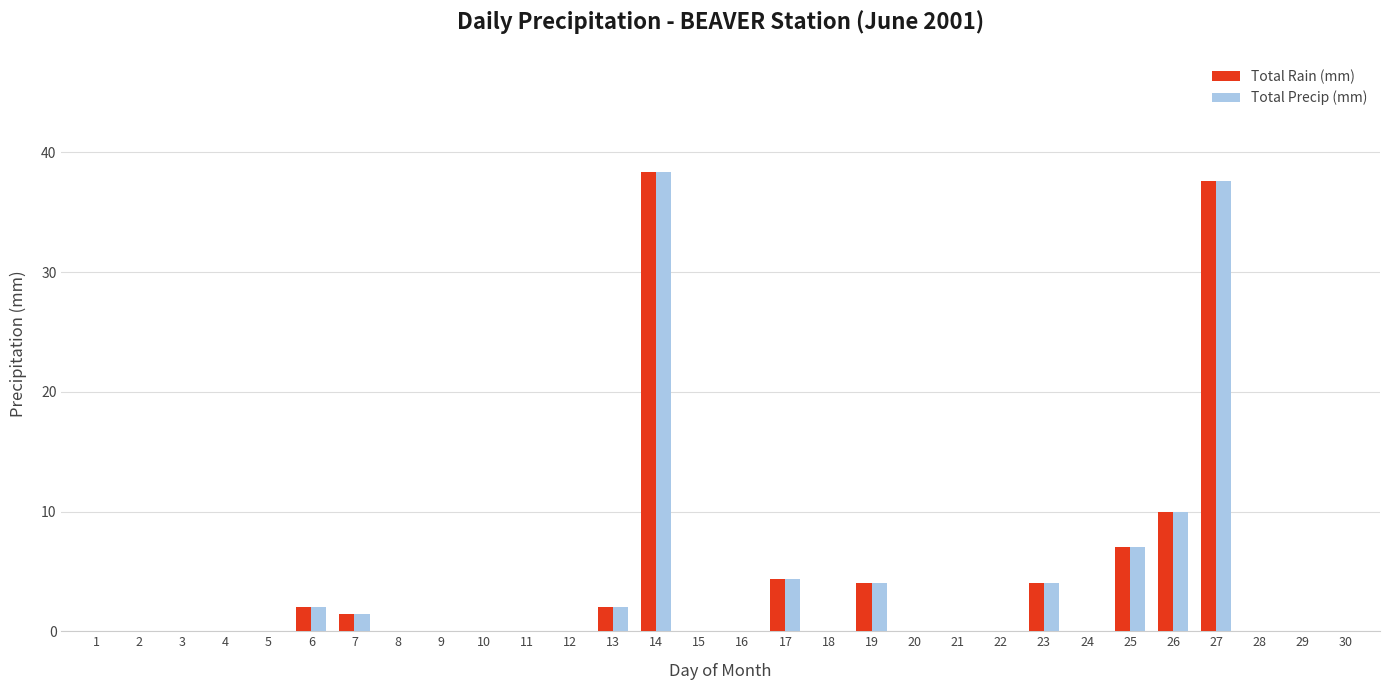

Where is Total Precip (mm) nearest to the value 19?

26